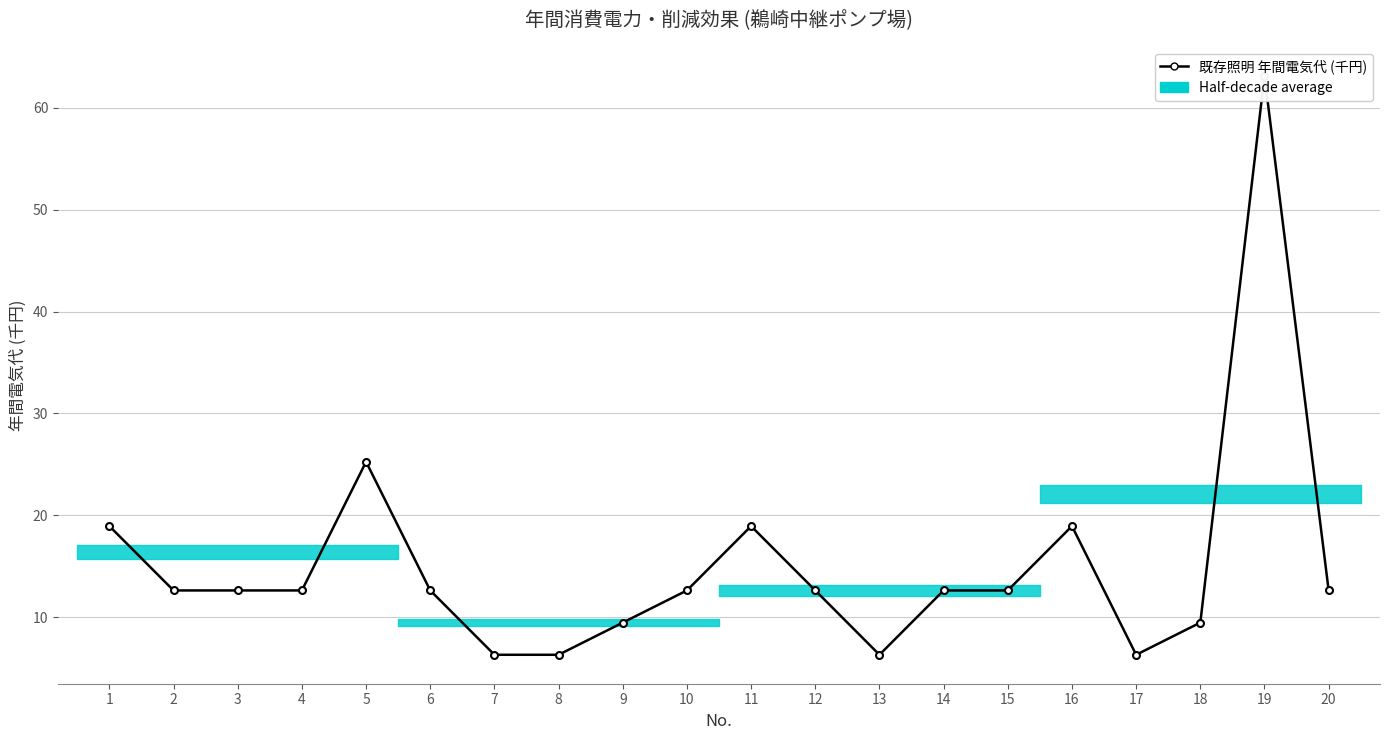

How many interior local valleys (lower than both neighbors) does the data have?

2